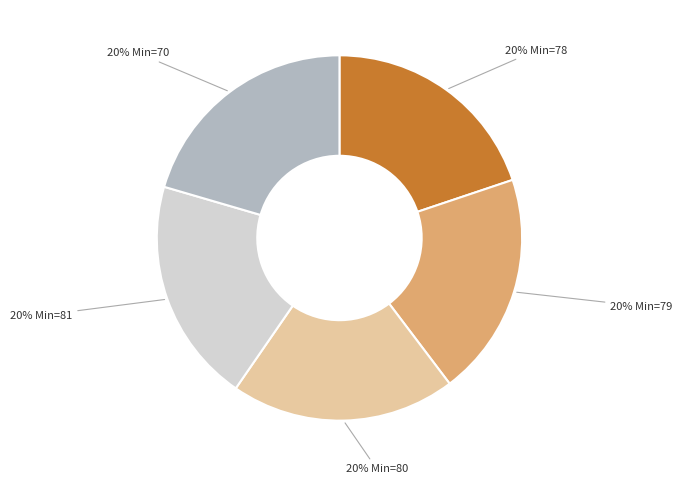

Count the number of slices in the pie.

5